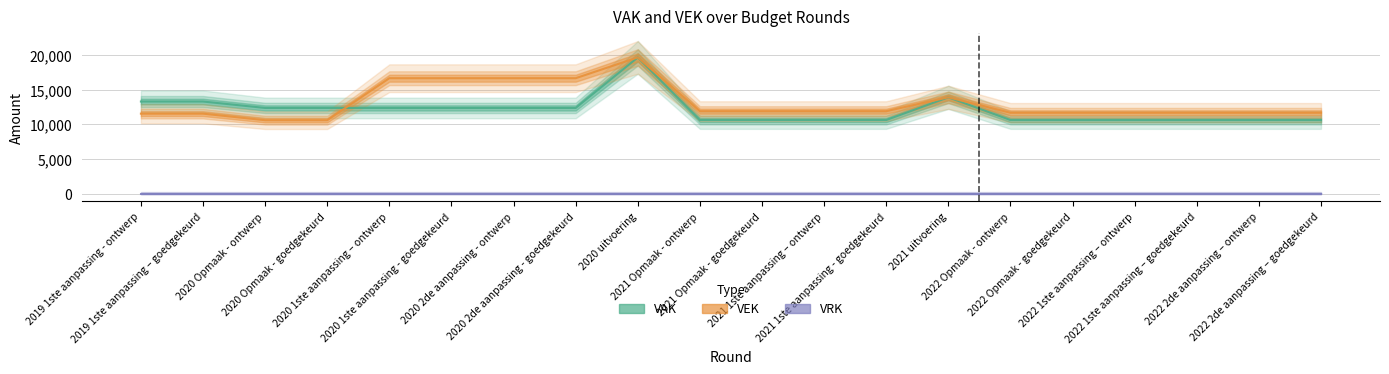

Rank the categories by VEK value from lowest to highest.

2020 Opmaak - ontwerp, 2020 Opmaak - goedgekeurd, 2019 1ste aanpassing - ontwerp, 2019 1ste aanpassing – goedgekeurd, 2022 Opmaak - ontwerp, 2022 Opmaak - goedgekeurd, 2022 1ste aanpassing – ontwerp, 2022 1ste aanpassing – goedgekeurd, 2022 2de aanpassing – ontwerp, 2022 2de aanpassing – goedgekeurd, 2021 Opmaak - ontwerp, 2021 Opmaak - goedgekeurd, 2021 1ste aanpassing – ontwerp, 2021 1ste aanpassing - goedgekeurd, 2021 uitvoering, 2020 1ste aanpassing – ontwerp, 2020 1ste aanpassing - goedgekeurd, 2020 2de aanpassing - ontwerp, 2020 2de aanpassing - goedgekeurd, 2020 uitvoering